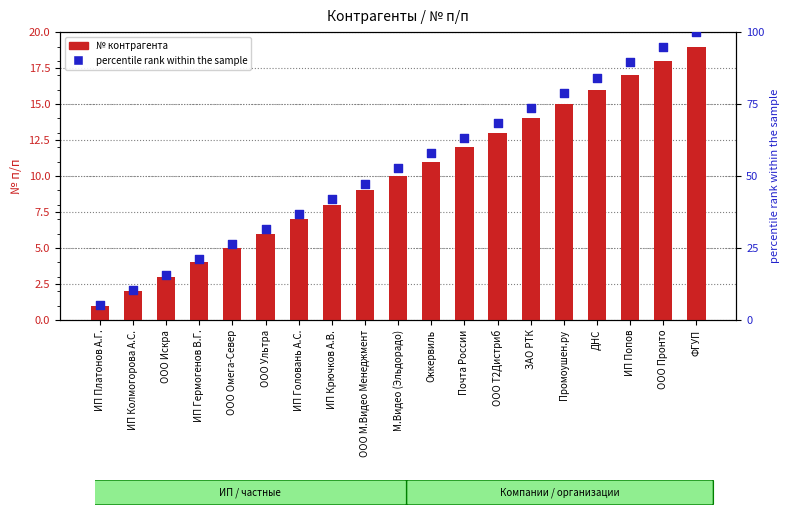

Which series contains the highest Y value?

Percentile rank